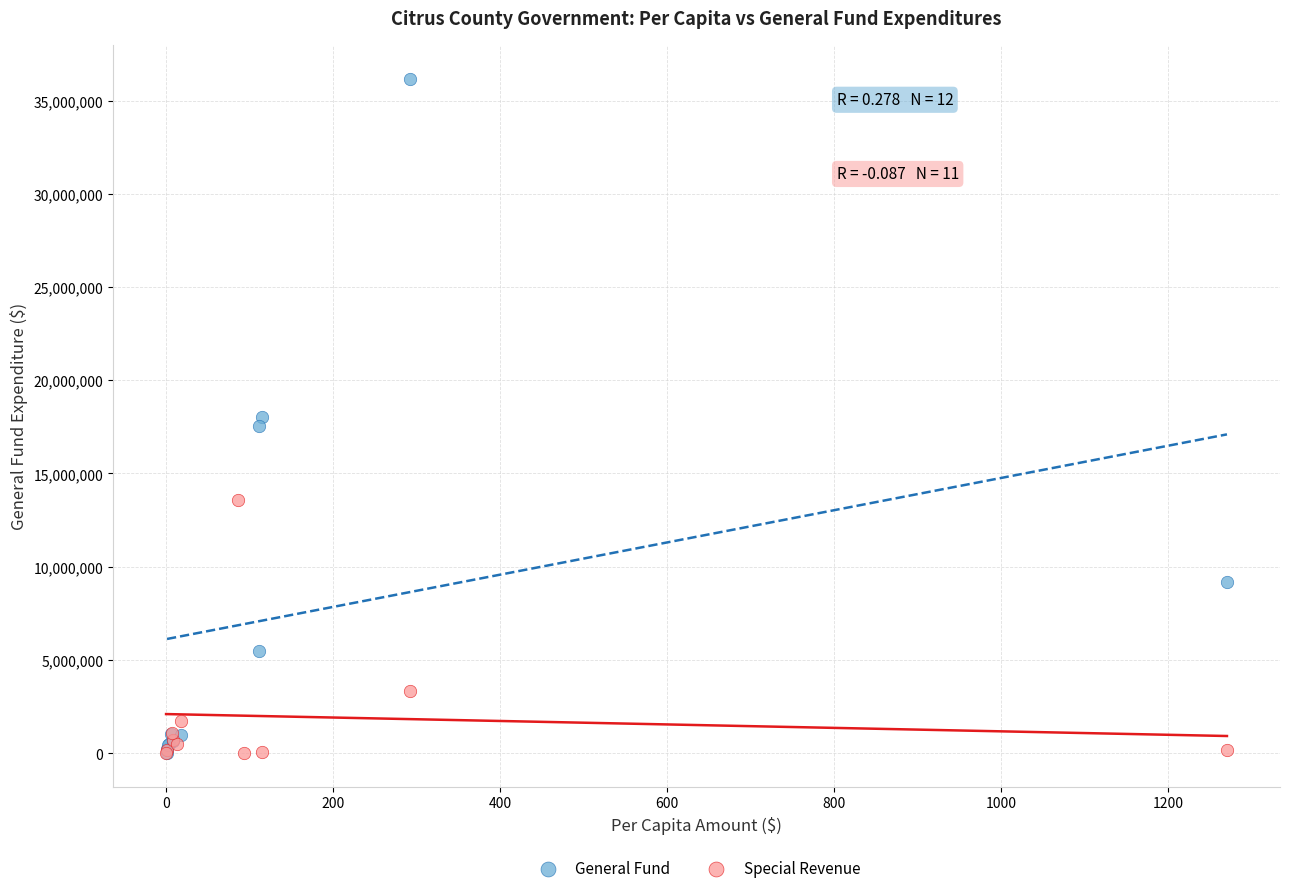

What are all the series names shown in the legend?

General Fund, Special Revenue